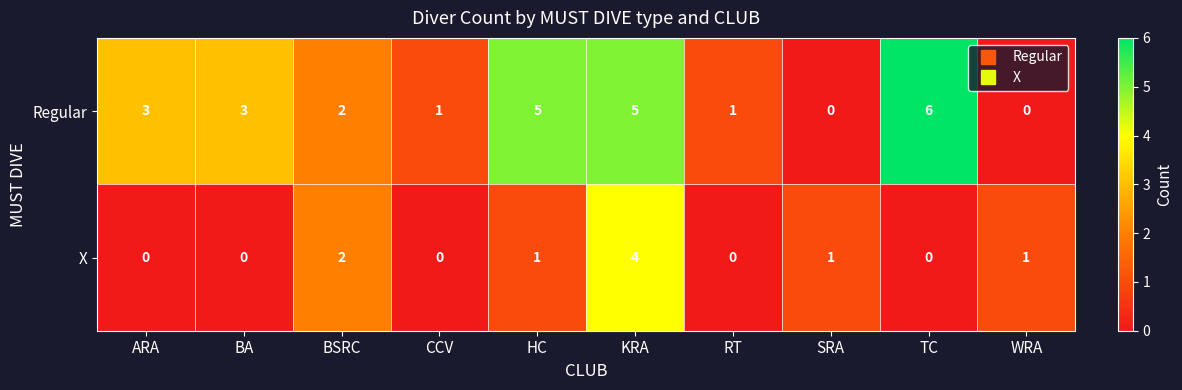

What is the maximum value shown in the chart?

6